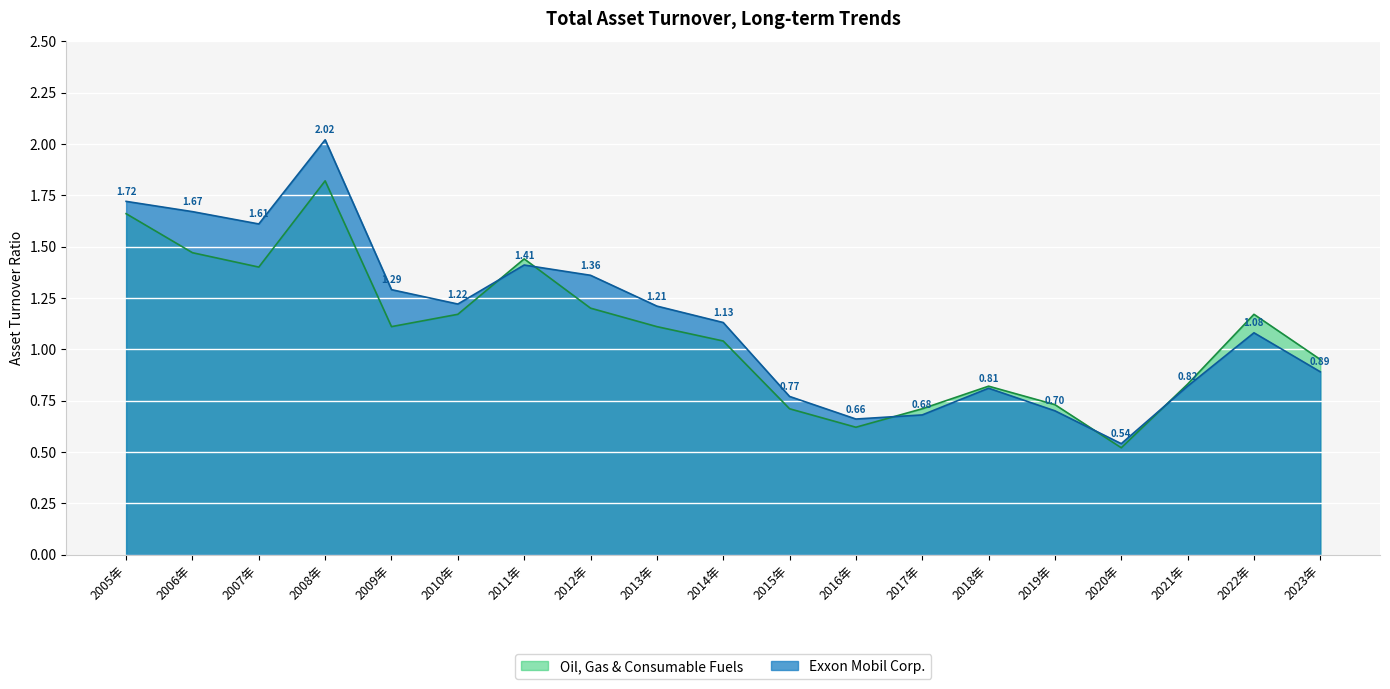

Which series has the widest spread of values?

Exxon Mobil Corp.